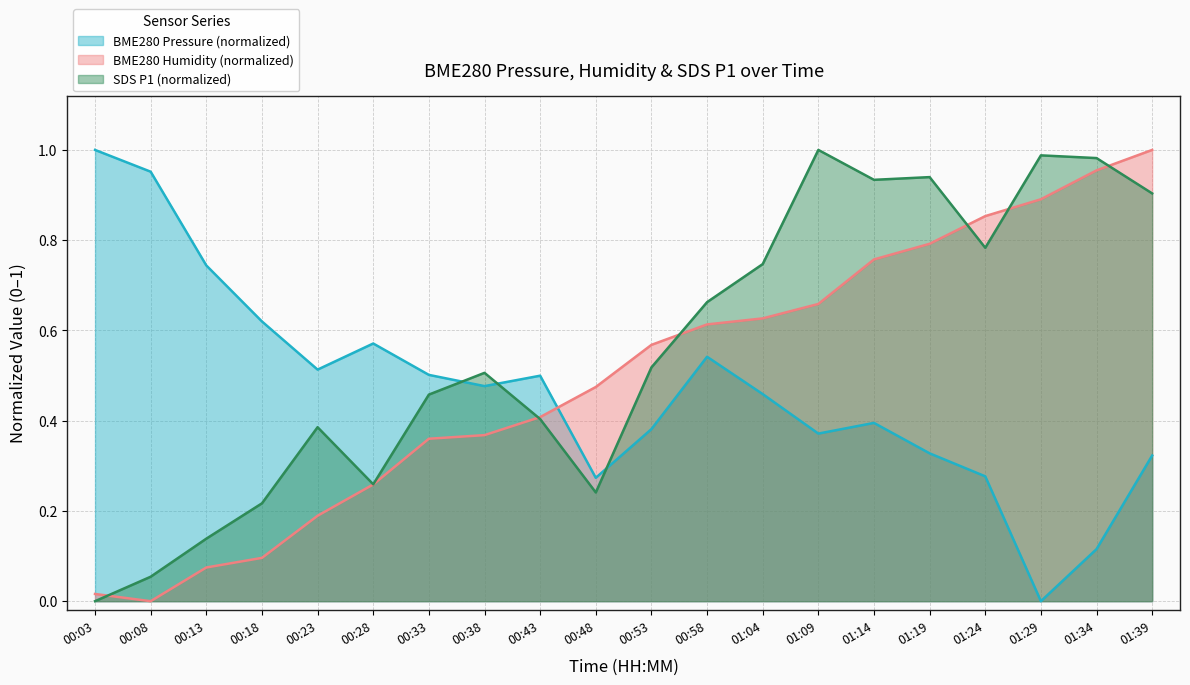

The value of BME280_humidity at 00:33 is 0.4. True or false?

True